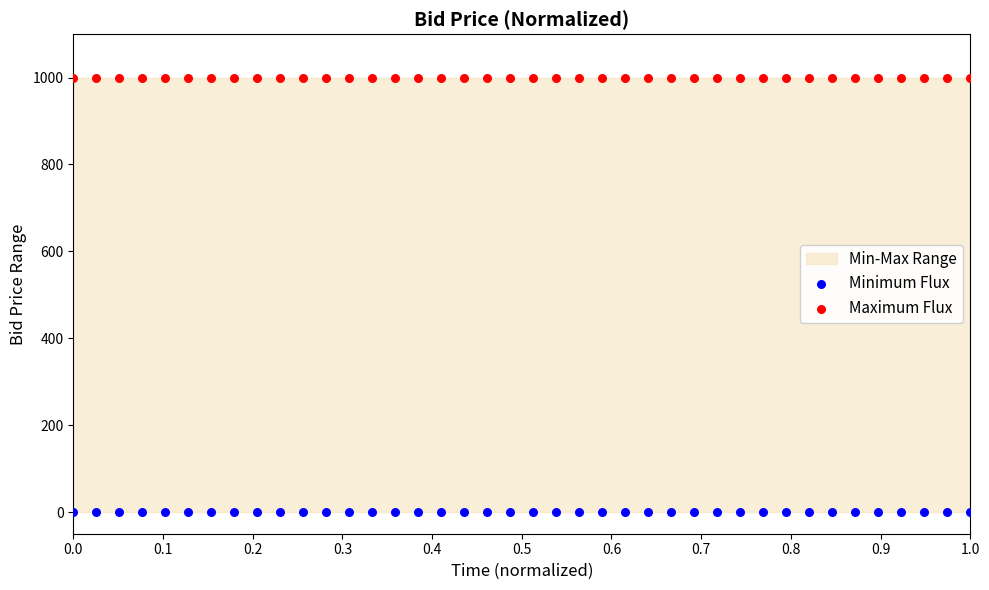

Which series contains the highest Y value?

Maximum Flux